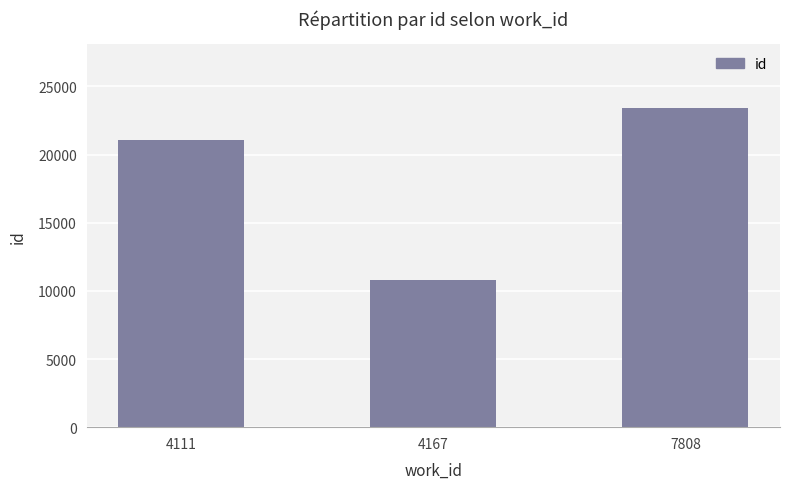

Read the value at 4111, to the nearest 10.

21080